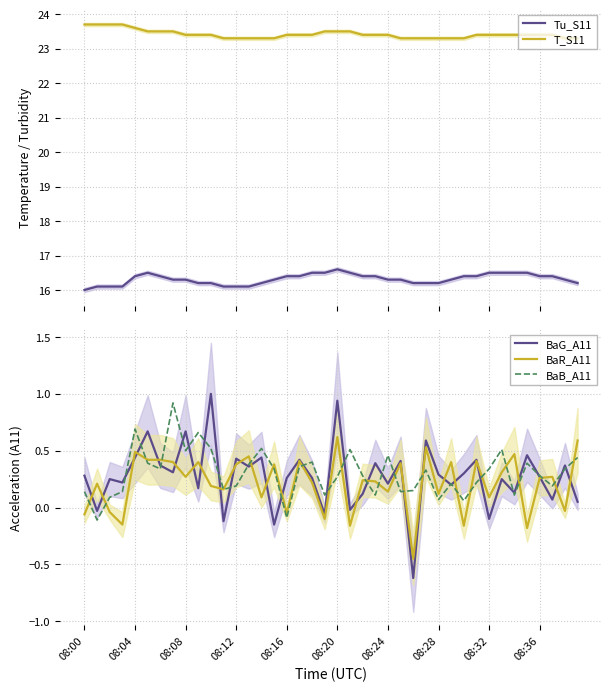

List the series in order of their peak value, highest first.

T_S11, Tu_S11, BaG_A11, BaB_A11, BaR_A11